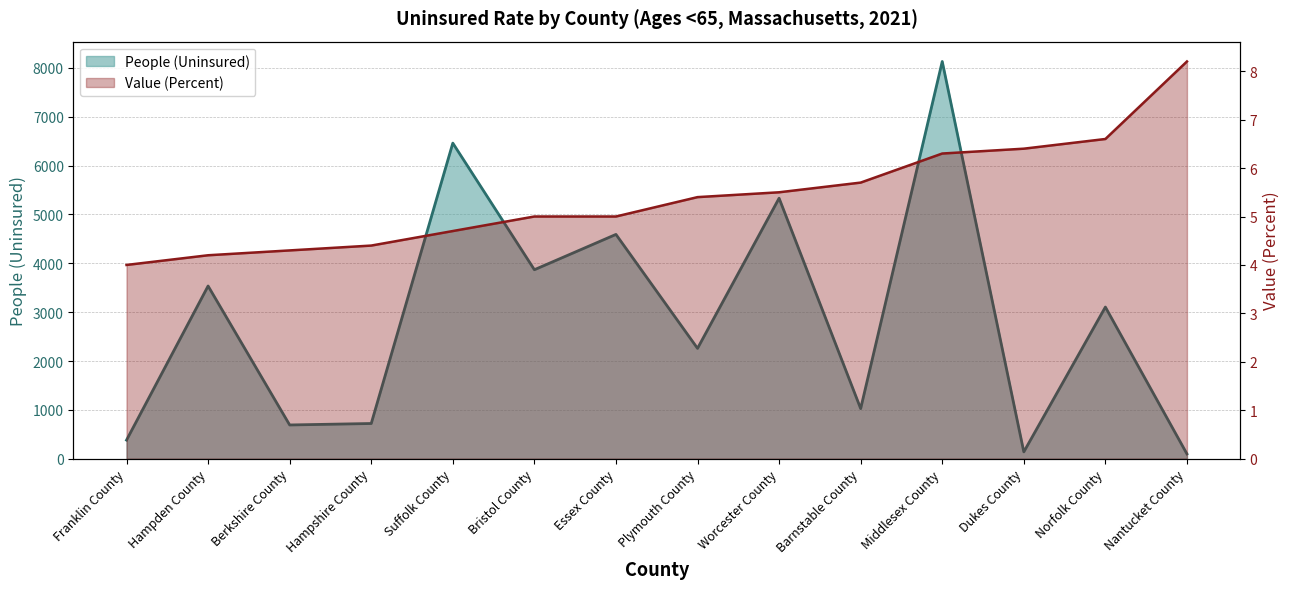

Does the chart have visible grid lines?

Yes